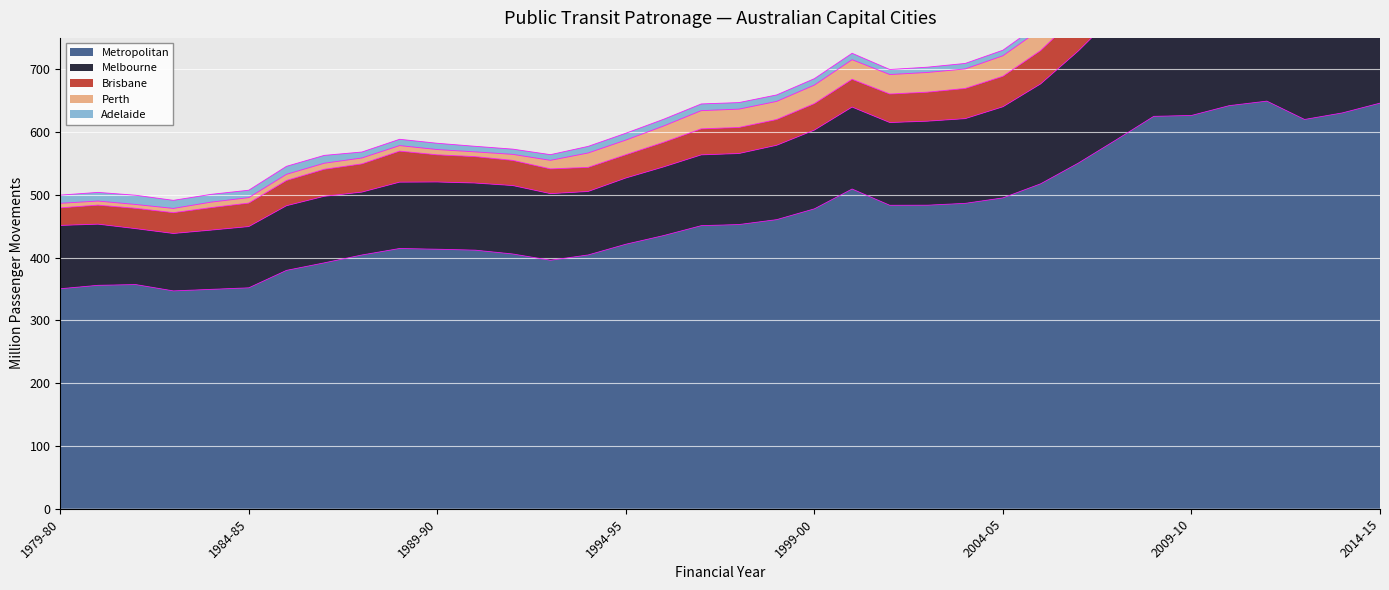

Reading left to right, list all the values displayed in this chart.

Metropolitan: 350.4	355.9	357.1	347.0	349.4	351.9	379.7	391.7	404.2	414.6	413.4	411.9	405.8	395.8	404.3	421.4	435.1	450.9	452.7	460.5	477.7	509.3	483.4	483.5	486.5	495.1	517.6	550.6	587.5	625.0	626.5	642.1	649.3	620.1	630.5	646.1
Brisbane: 28.0	30.3	32.4	33.1	35.8	37.4	40.2	43.0	45.0	49.4	43.2	42.1	40.1	39.4	38.4	37.0	39.2	41.5	41.5	41.0	42.2	44.2	45.4	46.2	48.1	48.5	53.1	57.9	51.0	54.7	52.3	51.0	52.8	48.5	50.9	51.6
Melbourne: 100.8	97.4	89.0	91.4	94.3	97.5	102.9	106.0	100.1	105.7	107.1	106.9	109.0	106.1	101.1	105.5	109.3	112.7	113.1	118.4	125.4	130.5	131.8	133.8	134.9	145.1	159.1	178.6	201.2	213.9	219.3	228.9	222.0	225.5	225.7	227.5
Perth: 7.2	6.5	6.1	6.8	8.7	8.7	9.8	9.7	9.4	8.8	8.4	7.6	9.6	13.6	22.9	23.4	25.9	29.0	29.2	28.9	29.5	31.2	31.0	31.4	31.1	32.7	34.1	35.8	42.6	54.7	56.4	58.9	63.0	65.7	63.5	64.2
Adelaide: 13.1	13.8	14.7	12.9	12.4	11.8	12.8	12.5	9.5	10.1	10.0	8.9	8.4	9.1	10.5	10.9	10.8	10.7	10.5	10.3	10.3	10.2	8.1	8.4	8.8	8.9	9.3	9.3	9.4	9.6	9.4	8.8	8.0	8.0	8.2	10.9